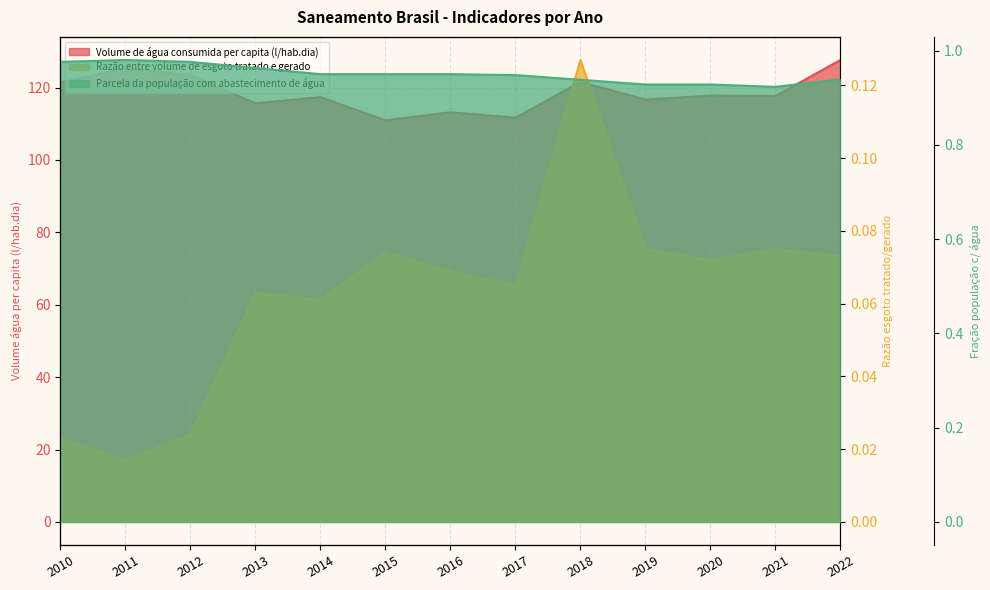

At which category is the sum across all series the highest?

2022